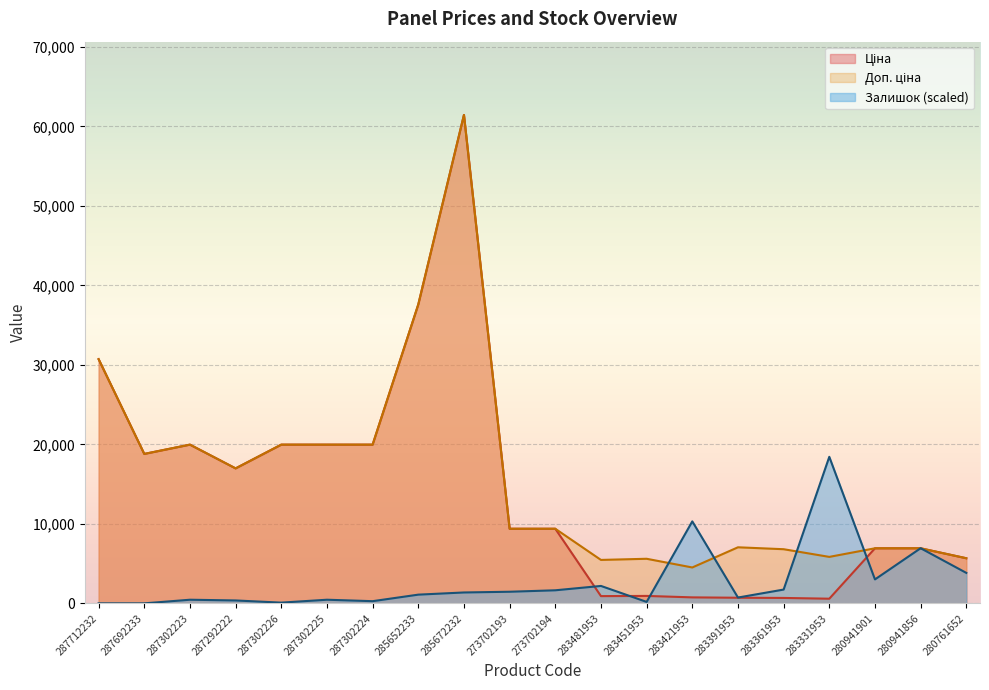

Where is Ціна nearest to the value 31009?

287712232